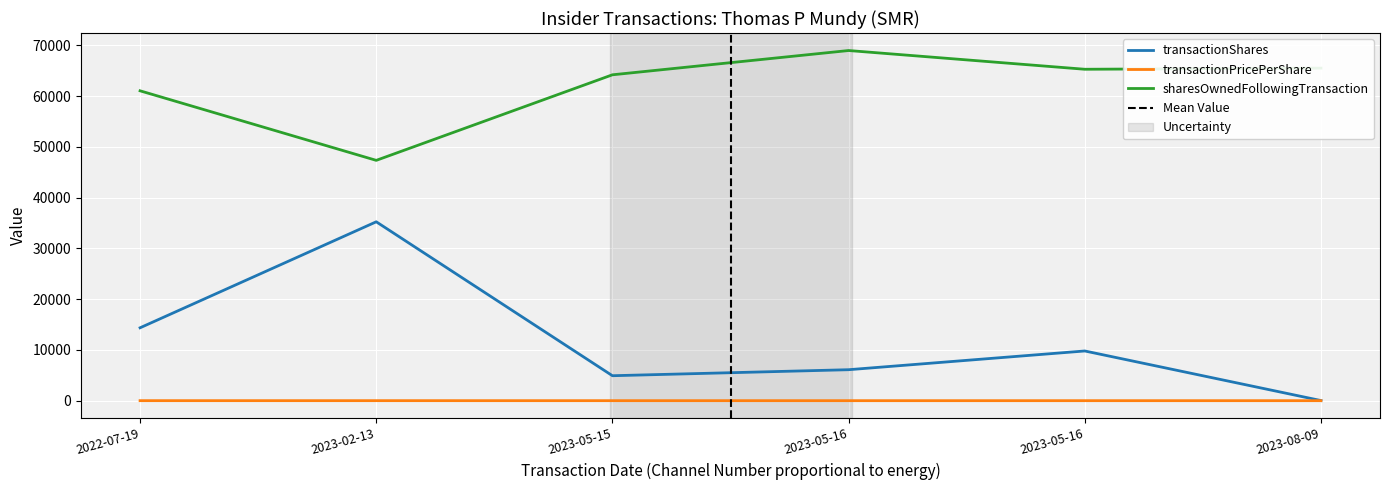

What is the difference between the highest and lowest values at 2023-05-15?

64216.7